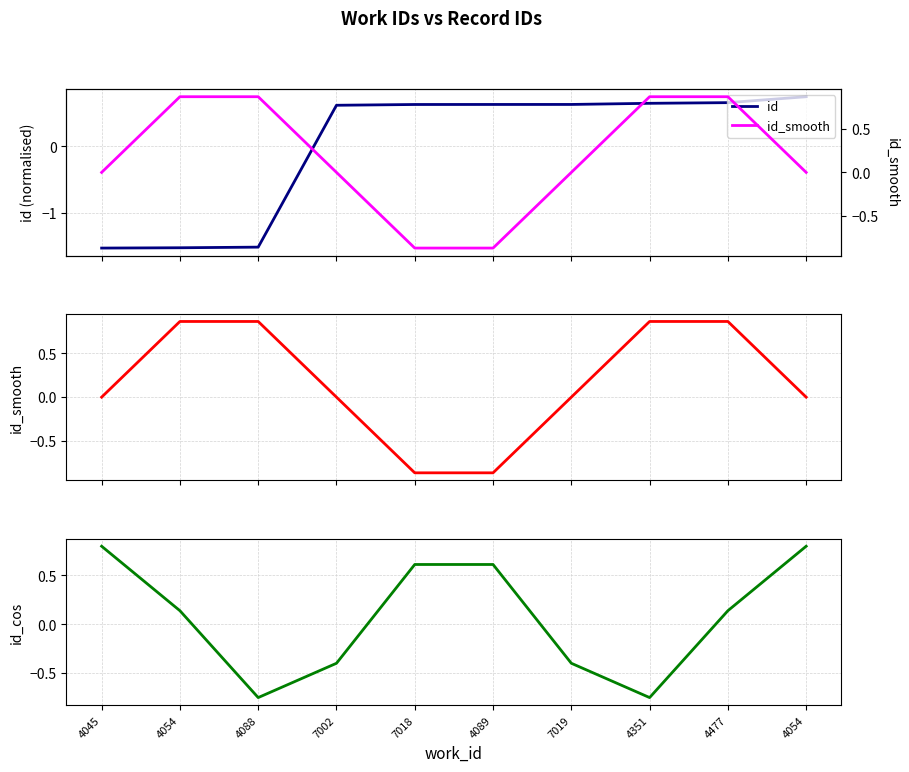

Reading left to right, transcribe all the data shown in this chart.

id: 4045=-1.5	4054=-1.5	4088=-1.5	7002=0.6	7018=0.6	4089=0.6	7019=0.6	4351=0.7	4477=0.7	4054=0.7
id_smooth: 4045=-0.0	4054=0.9	4088=0.9	7002=-0.0	7018=-0.9	4089=-0.9	7019=-0.0	4351=0.9	4477=0.9	4054=0.0
id_cos: 4045=0.8	4054=0.1	4088=-0.8	7002=-0.4	7018=0.6	4089=0.6	7019=-0.4	4351=-0.8	4477=0.1	4054=0.8